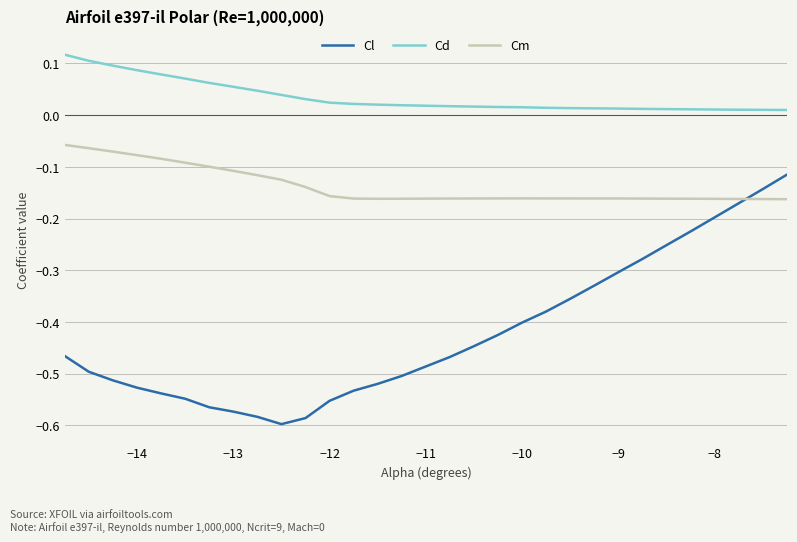

Which series has the widest spread of values?

Cl